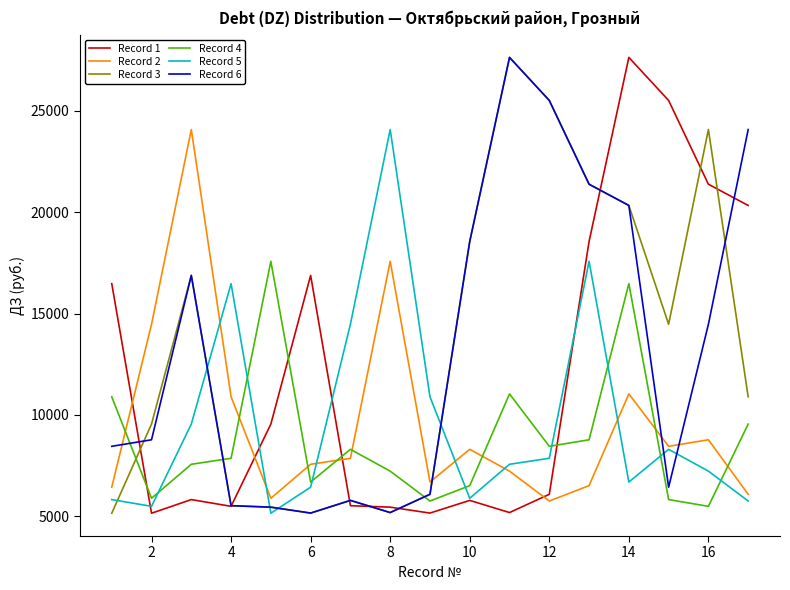

How many categories are shown in the chart?

17